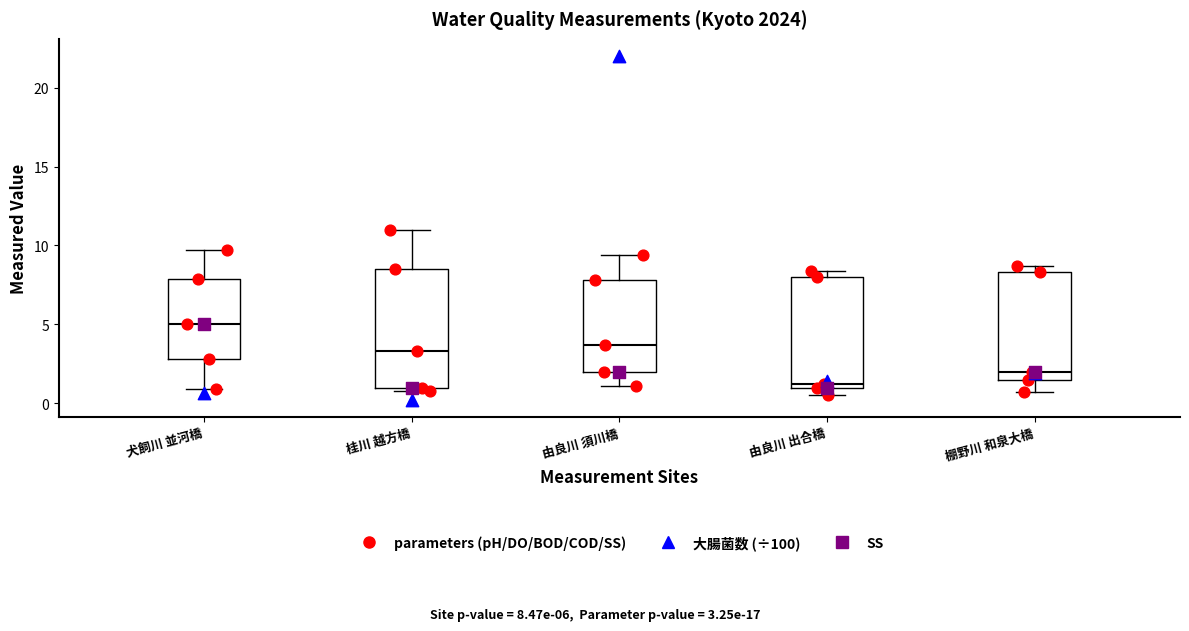

Reading left to right, transcribe this box plot: for each box, give where its median line is, the range the box spans, and where its two whiskers end, as read against the y-axis. The values are not printed on the chart, so give them approximately, as read against the axis.

犬飼川 並河橋: median 5.0, box 3.0 to 8.0, whiskers 1.0 to 9.5
桂川 越方橋: median 3.5, box 1.0 to 8.5, whiskers 1.0 (just below the box's lower edge) to 11.0
由良川 須川橋: median 3.5, box 2.0 to 8.0, whiskers 1.0 to 9.5
由良川 出合橋: median 1.0 (just above the box's lower edge), box 1.0 to 8.0, whiskers 0.5 to 8.5
棚野川 和泉大橋: median 2.0, box 1.5 to 8.5, whiskers 0.5 to 8.5 (just above the box's upper edge)